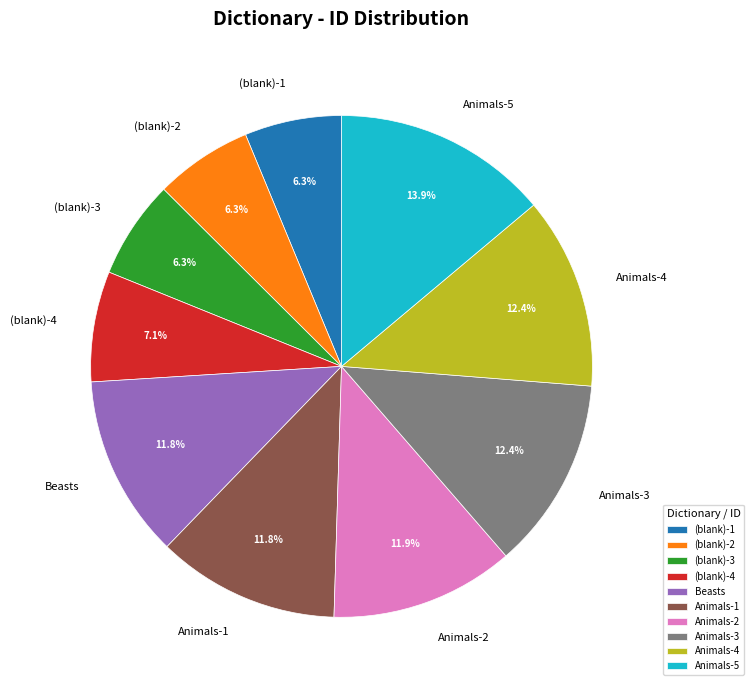

What is the total percentage of Animals-2 and (blank)-4?

19.0%